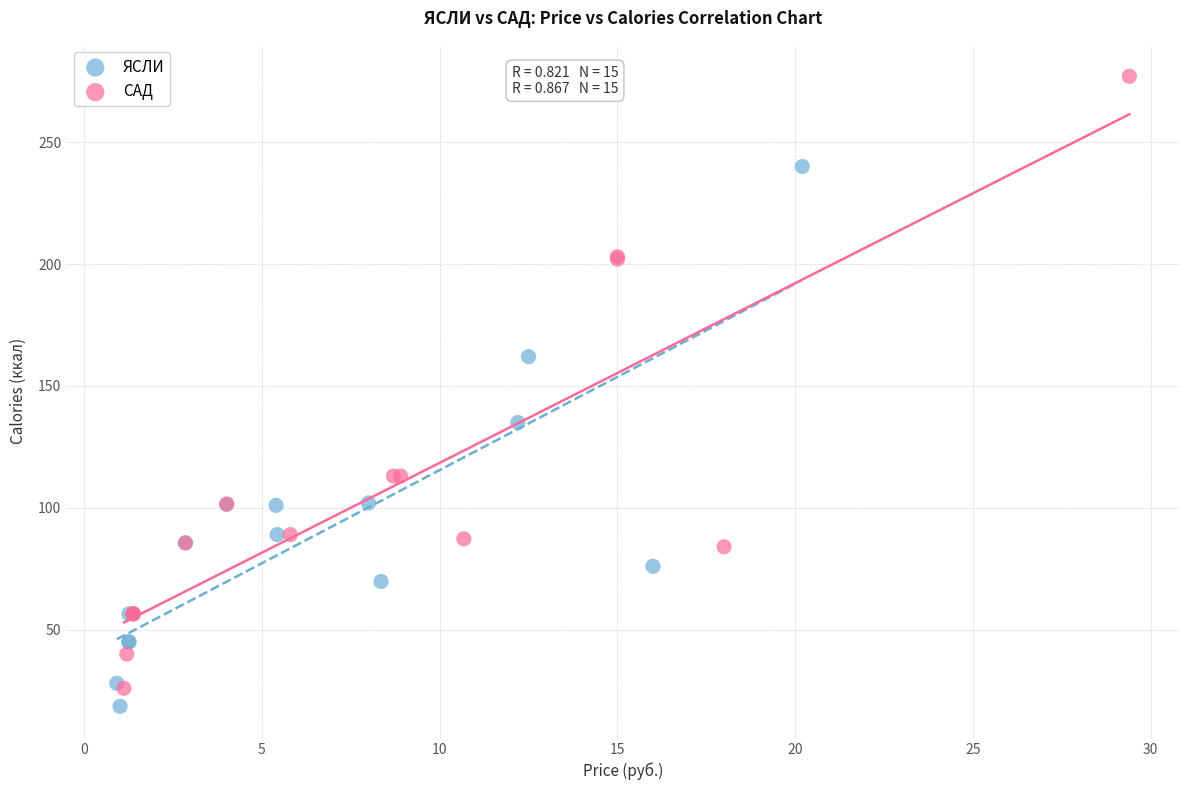

Which series contains the lowest Y value?

ЯСЛИ